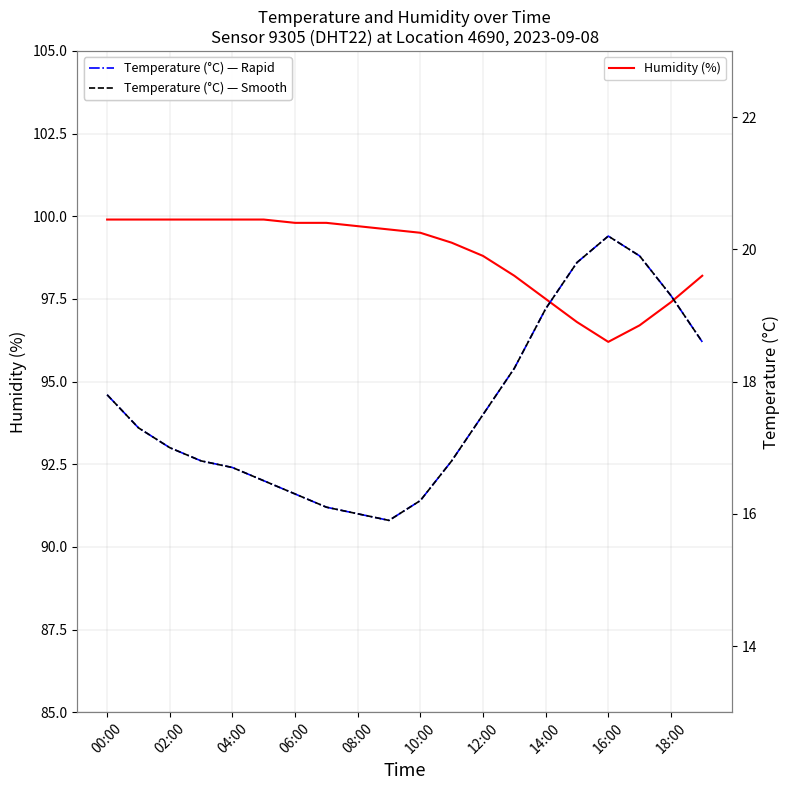

Where does the Humidity (%) series first go above 99?

00:00